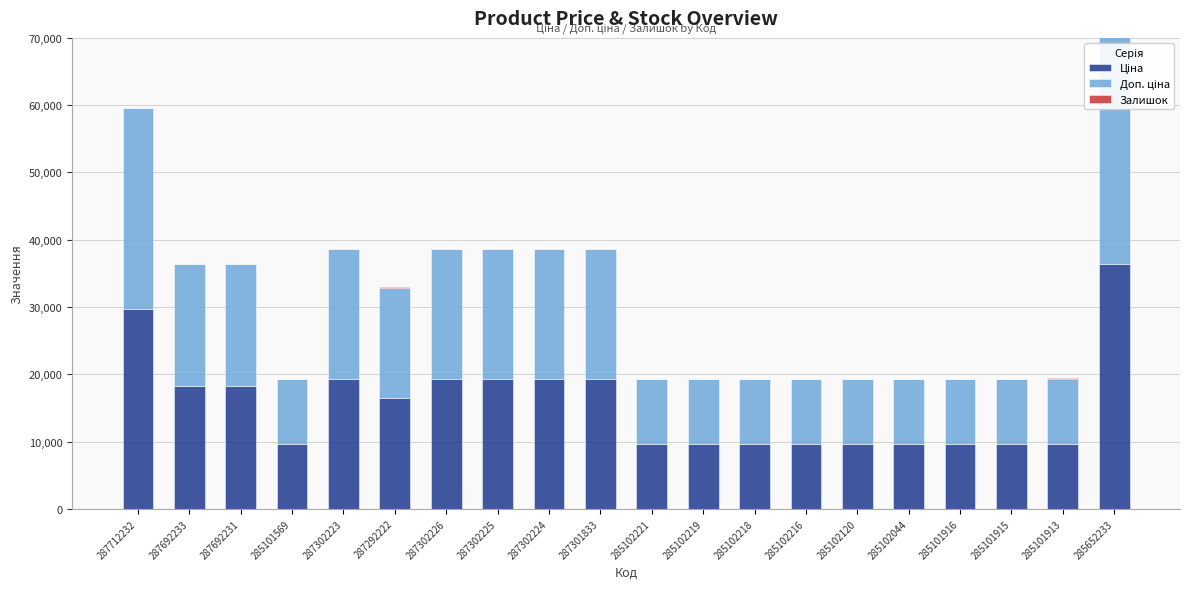

Reading left to right, extract all data points from this chart.

Ціна: 287712232=29761.5	287692233=18212.0	287692231=18212.0	285101569=9664.7	287302223=19343.1	287292222=16448.2	287302226=19343.1	287302225=19343.1	287302224=19343.1	287301833=19343.1	285102221=9664.7	285102219=9664.7	285102218=9664.7	285102216=9664.7	285102120=9664.7	285102044=9664.7	285101916=9664.7	285101915=9664.7	285101913=9664.7	285652233=36424.0
Доп. ціна: 287712232=29761.5	287692233=18212.0	287692231=18212.0	285101569=9664.7	287302223=19343.1	287292222=16448.2	287302226=19343.1	287302225=19343.1	287302224=19343.1	287301833=19343.1	285102221=9664.7	285102219=9664.7	285102218=9664.7	285102216=9664.7	285102120=9664.7	285102044=9664.7	285101916=9664.7	285101915=9664.7	285101913=9664.7	285652233=36424.0
Залишок: 287712232=0.0	287692233=0.0	287692231=0.0	285101569=7.0	287302223=7.0	287292222=4.0	287302226=7.0	287302225=0.0	287302224=6.0	287301833=0.0	285102221=11.0	285102219=14.0	285102218=3.0	285102216=0.0	285102120=0.0	285102044=3.0	285101916=26.0	285101915=0.0	285101913=58.0	285652233=14.0